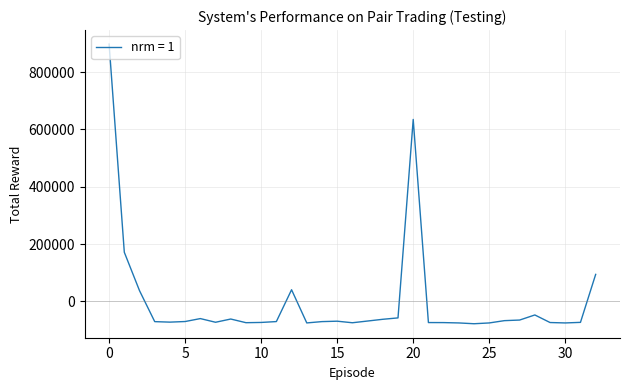

What is the difference between the maximum and minimum values?

975820.0